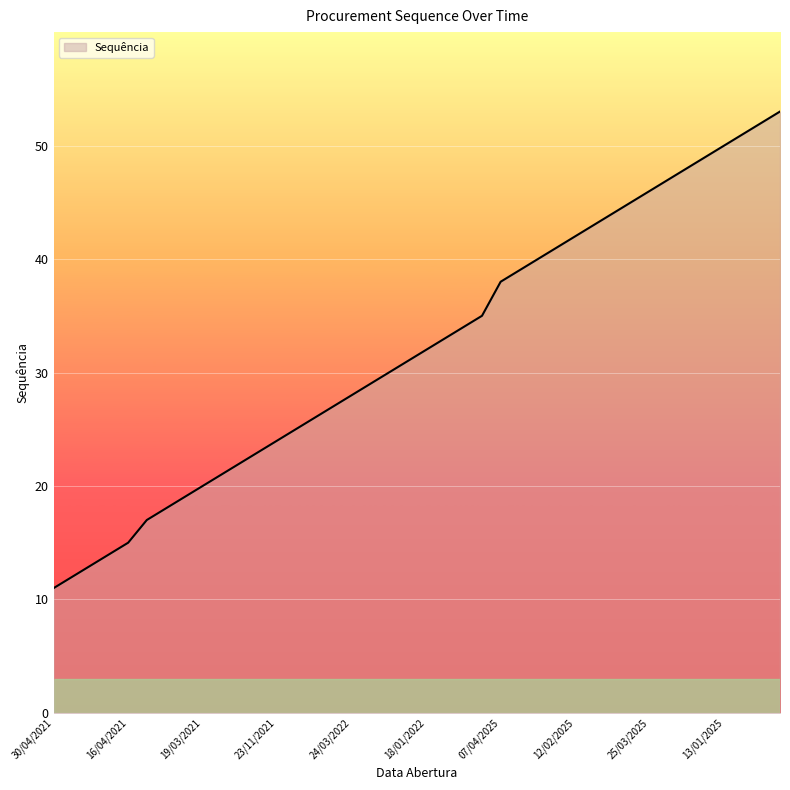

What is the minimum value shown in the chart?

11